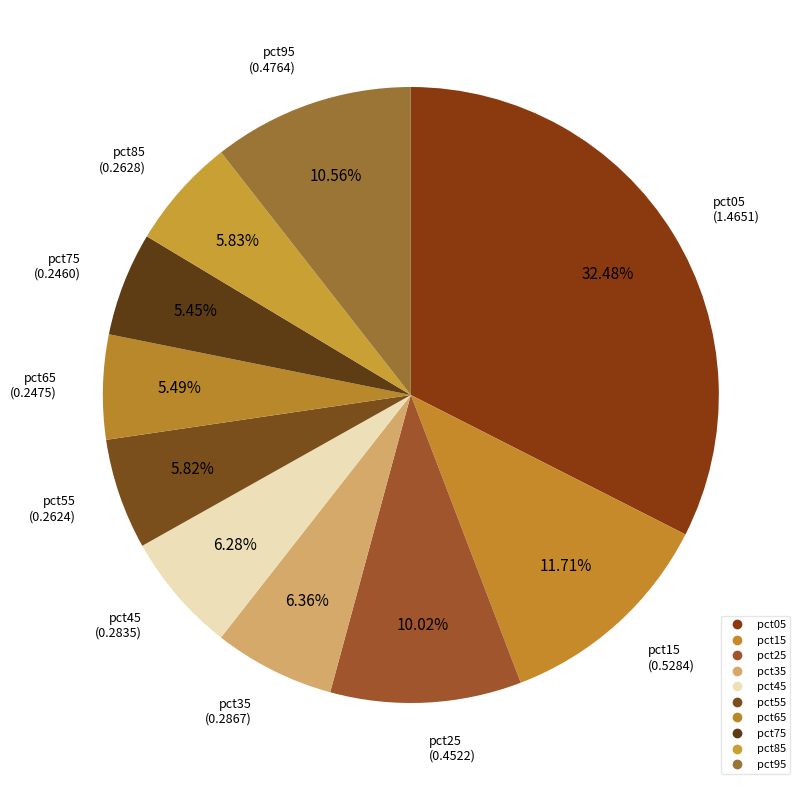

The pct05 slice represents 32% of the pie. True or false?

True